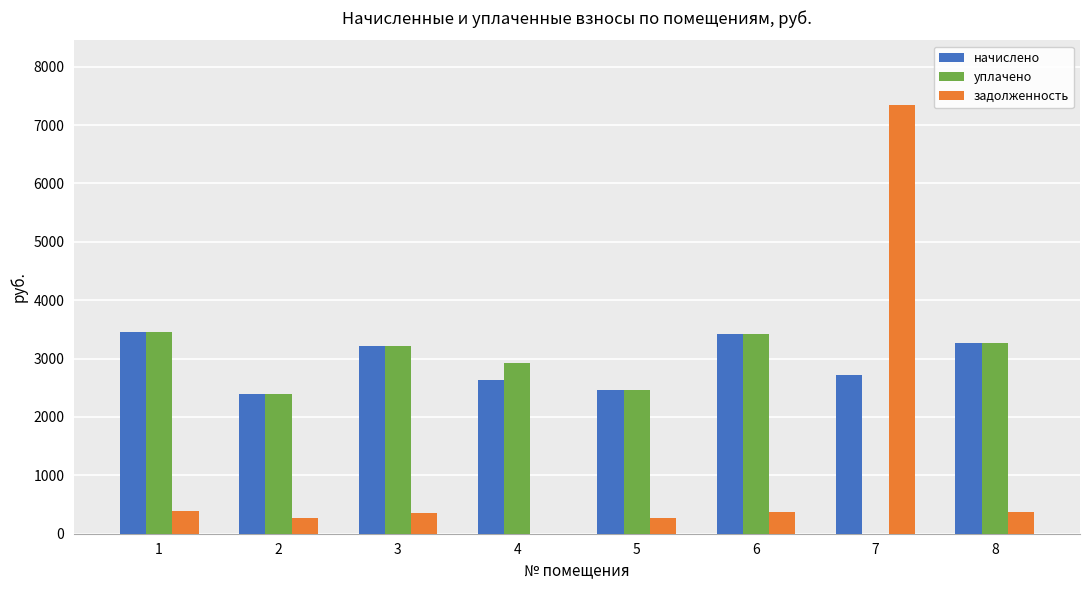

At which category is the sum across all series the highest?

7